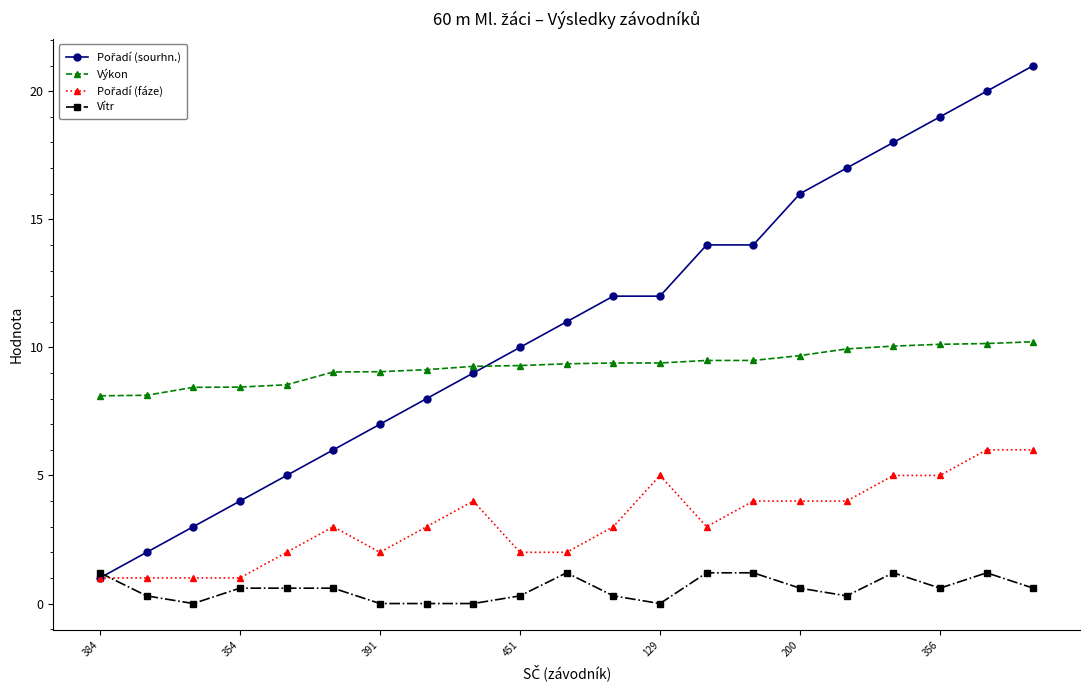

At how many categories does at least one series exceed 13?

8